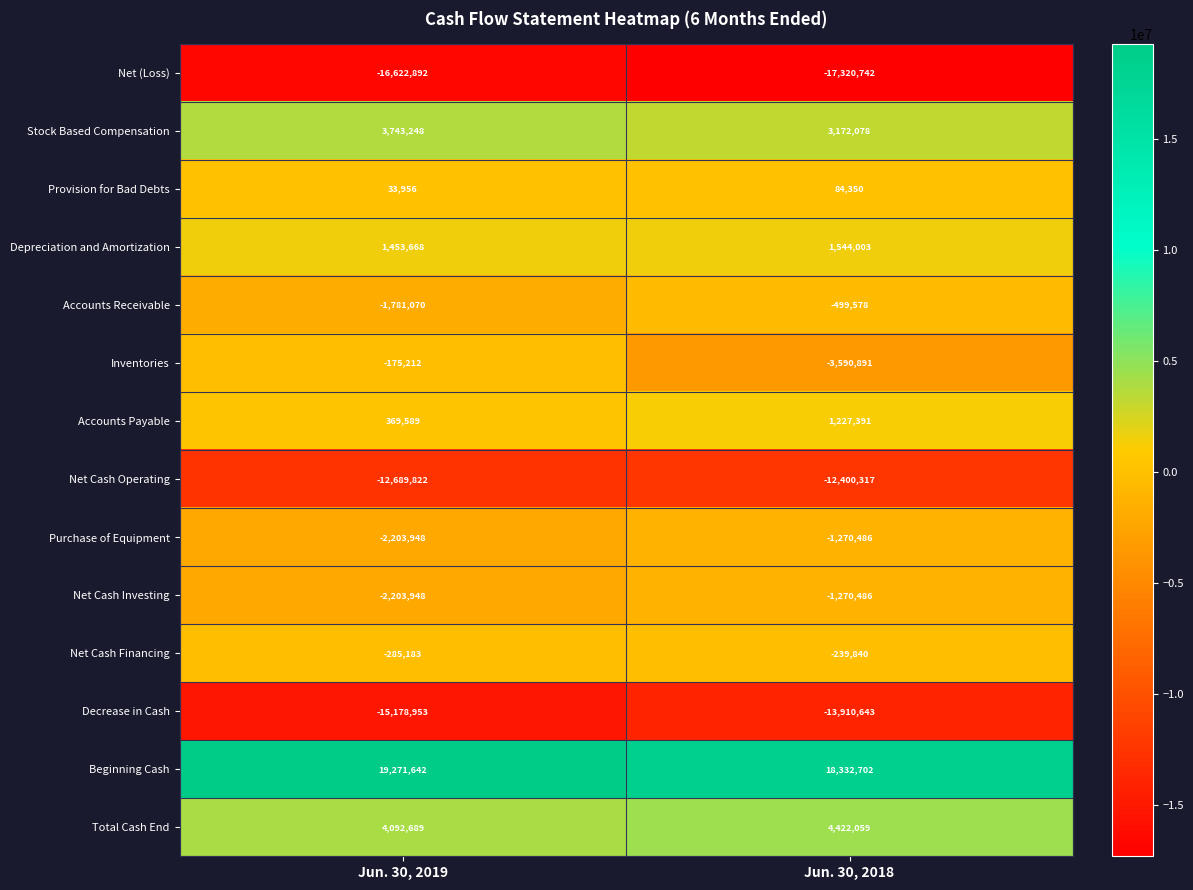

Reading right to left, what are all the values shown in this chart?

Net (Loss): Jun. 30, 2018=-17320742	Jun. 30, 2019=-16622892
Stock Based Compensation: Jun. 30, 2018=3172078	Jun. 30, 2019=3743248
Provision for Bad Debts: Jun. 30, 2018=84350	Jun. 30, 2019=33956
Depreciation and Amortization: Jun. 30, 2018=1544003	Jun. 30, 2019=1453668
Accounts Receivable: Jun. 30, 2018=-499578	Jun. 30, 2019=-1781070
Inventories: Jun. 30, 2018=-3590891	Jun. 30, 2019=-175212
Accounts Payable: Jun. 30, 2018=1227391	Jun. 30, 2019=369589
Net Cash Operating: Jun. 30, 2018=-12400317	Jun. 30, 2019=-12689822
Purchase of Equipment: Jun. 30, 2018=-1270486	Jun. 30, 2019=-2203948
Net Cash Investing: Jun. 30, 2018=-1270486	Jun. 30, 2019=-2203948
Net Cash Financing: Jun. 30, 2018=-239840	Jun. 30, 2019=-285183
Decrease in Cash: Jun. 30, 2018=-13910643	Jun. 30, 2019=-15178953
Beginning Cash: Jun. 30, 2018=18332702	Jun. 30, 2019=19271642
Total Cash End: Jun. 30, 2018=4422059	Jun. 30, 2019=4092689